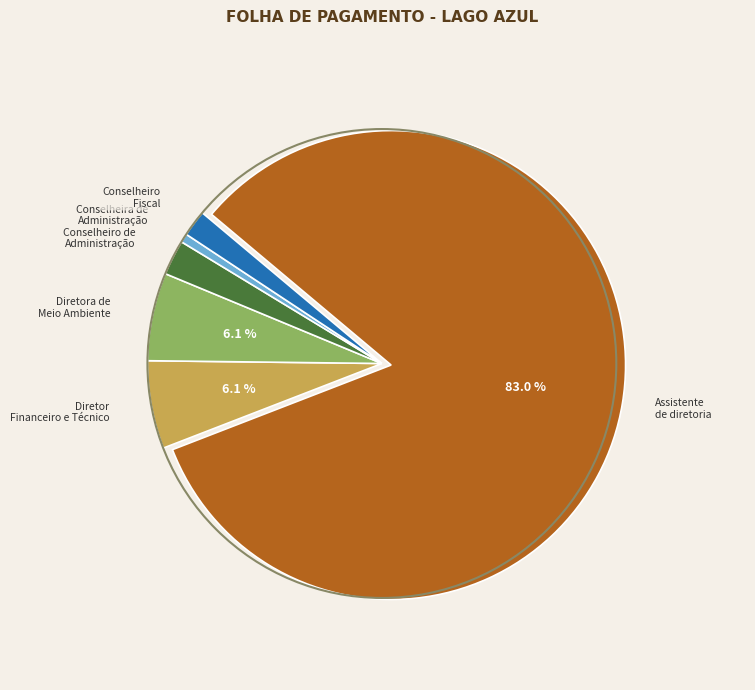

Is there any slice that represents more than half of the pie?

Yes